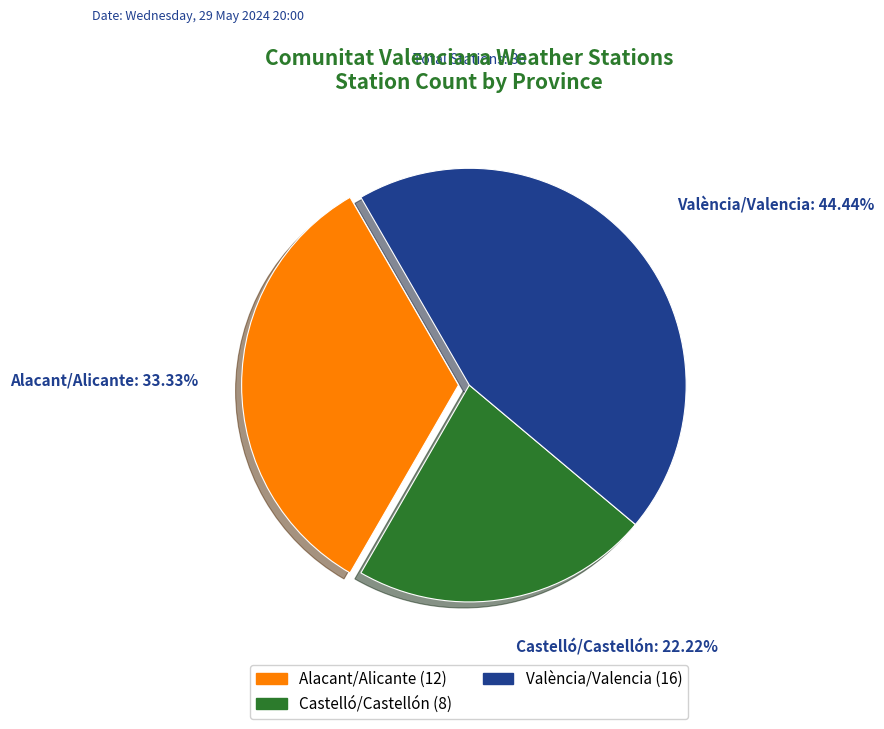

To the nearest percent, what portion does Alacant/Alicante represent?

33%